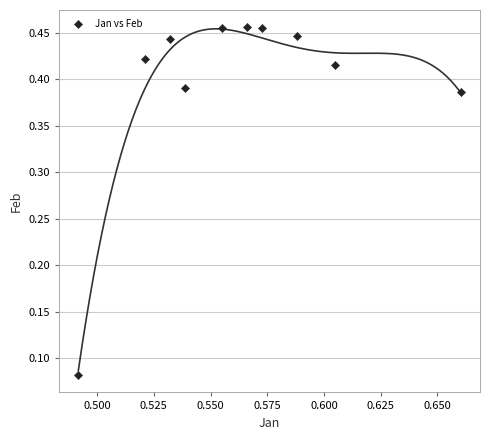

What is the average X value?

0.6